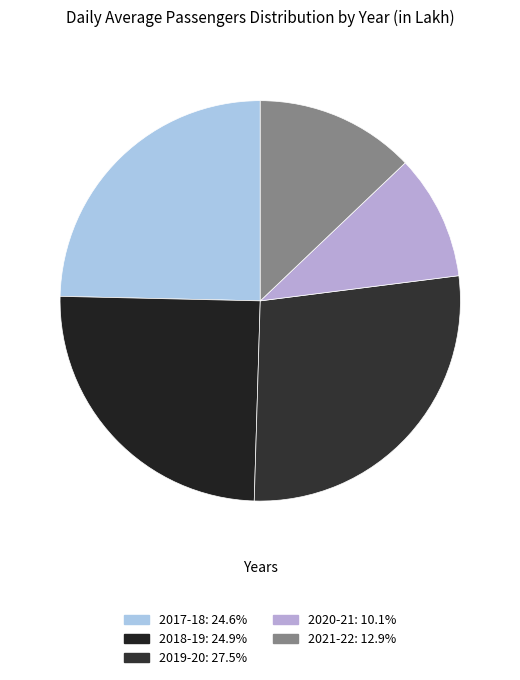

How many segments does this pie chart have?

5